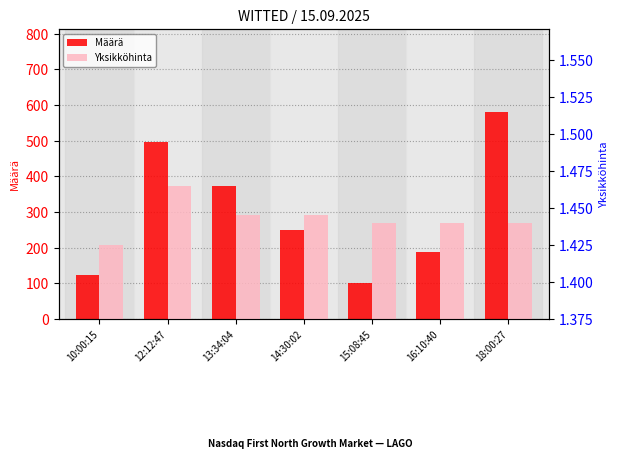

What is the label of the 5th bar from the right?

13:34:04